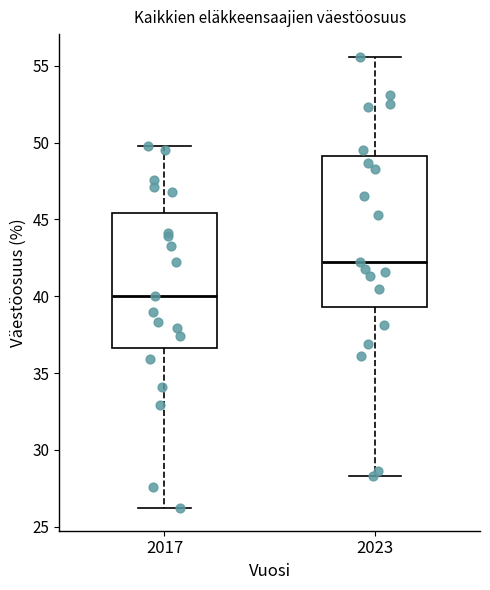

Reading left to right, transcribe this box plot: for each box, give where its median line is, the range the box spans, and where its two whiskers end, as read against the y-axis. The values are not printed on the chart, so give them approximately, as read against the axis.

2017: median 40.0, box 36.5 to 45.5, whiskers 26.0 to 50.0
2023: median 42.0, box 39.5 to 49.0, whiskers 28.5 to 55.5